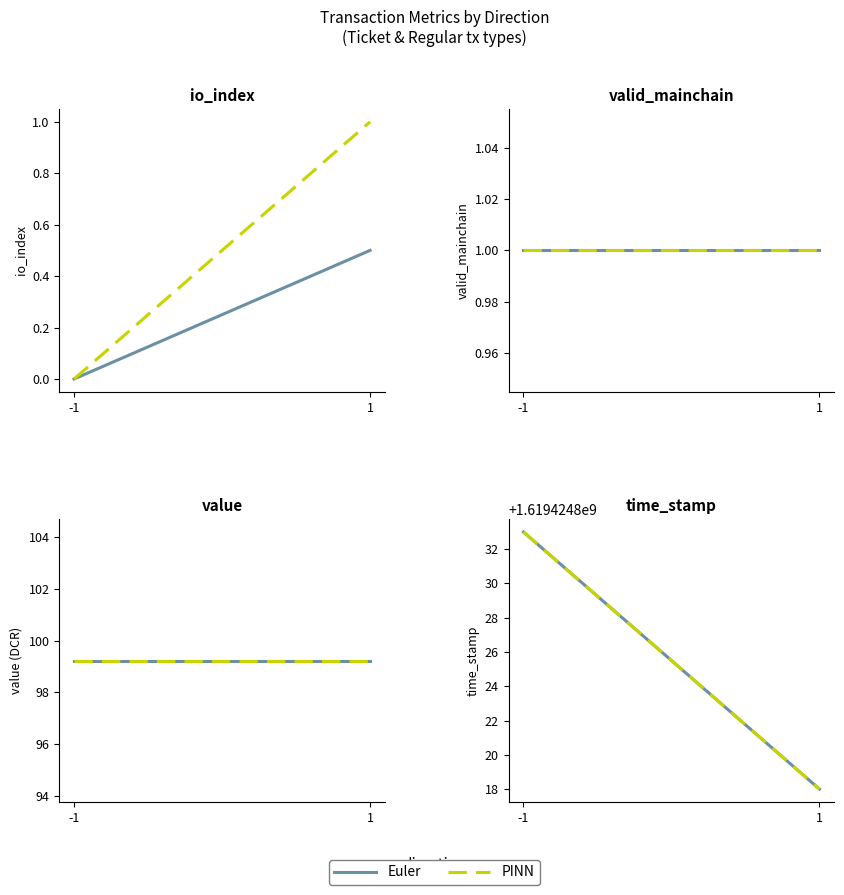

Reading left to right, extract all data points from this chart.

io_index: -1=0.0	1=0.5
valid_mainchain: -1=1.0	1=1.0
value: -1=99.2	1=99.2
time_stamp: -1=1619424833.0	1=1619424818.0